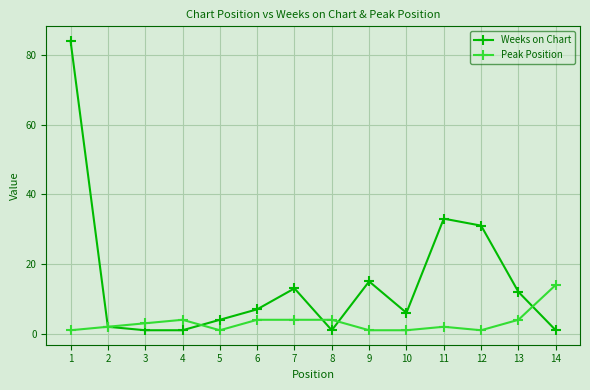

Which series has the largest range (max minus min)?

Weeks on Chart